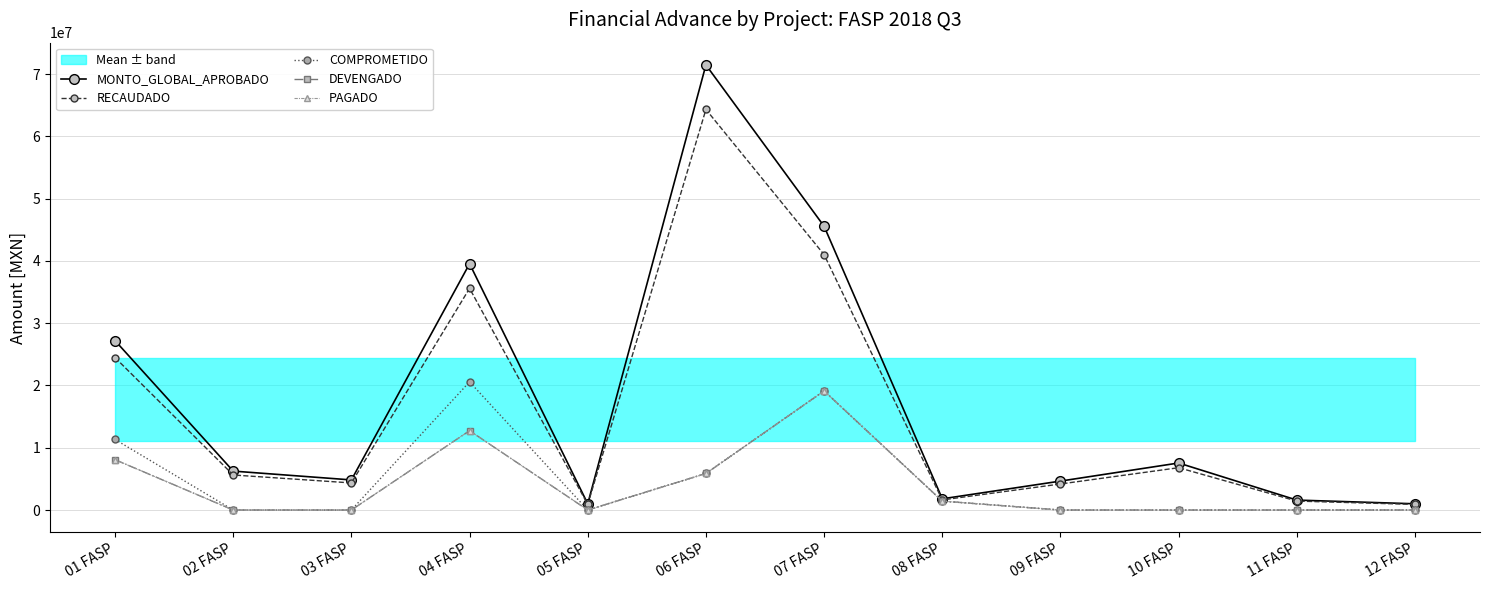

Reading right to left, what are all the values shown in this chart?

MONTO_GLOBAL_APROBADO: 1000000.0	1596000.0	7550000.0	4645000.0	1800000.0	45552947.0	71460010.1	999788.0	39540400.0	4832182.9	6250000.0	27195000.0
RECAUDADO: 900002.0	1436400.0	6795000.0	4180500.0	1620000.0	40997652.0	64314009.0	899809.0	35586360.0	4348965.0	5625000.0	24475500.0
COMPROMETIDO: 0.0	0.0	0.0	0.0	1426113.3	19123118.3	5865110.0	0.0	20578950.0	0.0	0.0	11331250.0
DEVENGADO: 0.0	0.0	0.0	0.0	1426113.3	19123118.3	5865110.0	0.0	12735950.0	0.0	0.0	8084999.9
PAGADO: 0.0	0.0	0.0	0.0	1426113.3	19123118.3	5865110.0	0.0	12735950.0	0.0	0.0	8084999.9